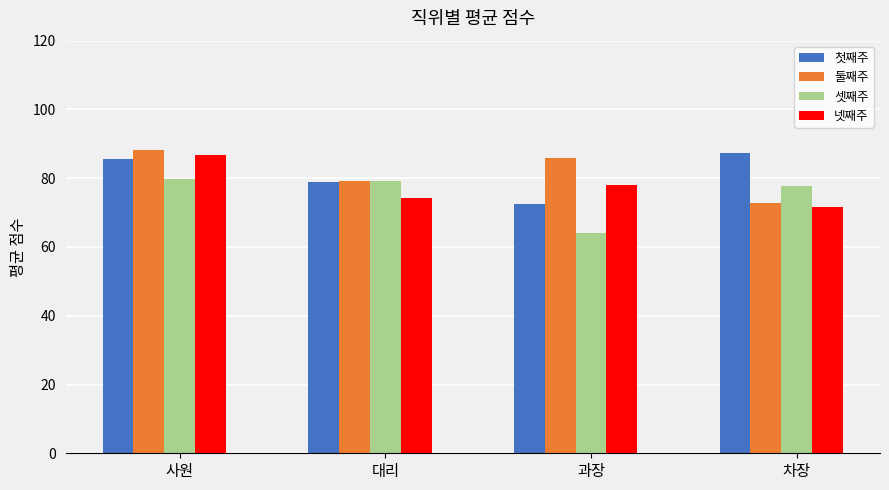

What are all the series names shown in the legend?

첫째주, 둘째주, 셋째주, 넷째주